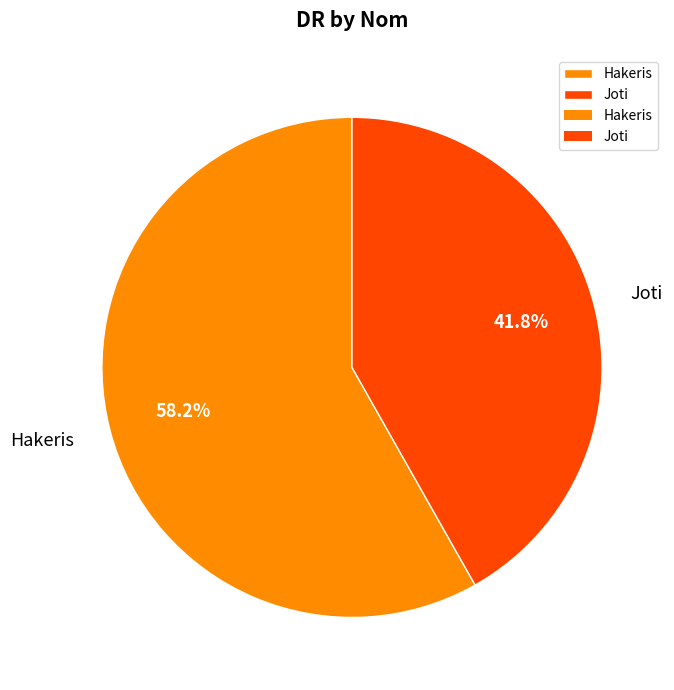

To the nearest percent, what is the average slice percentage?

50%